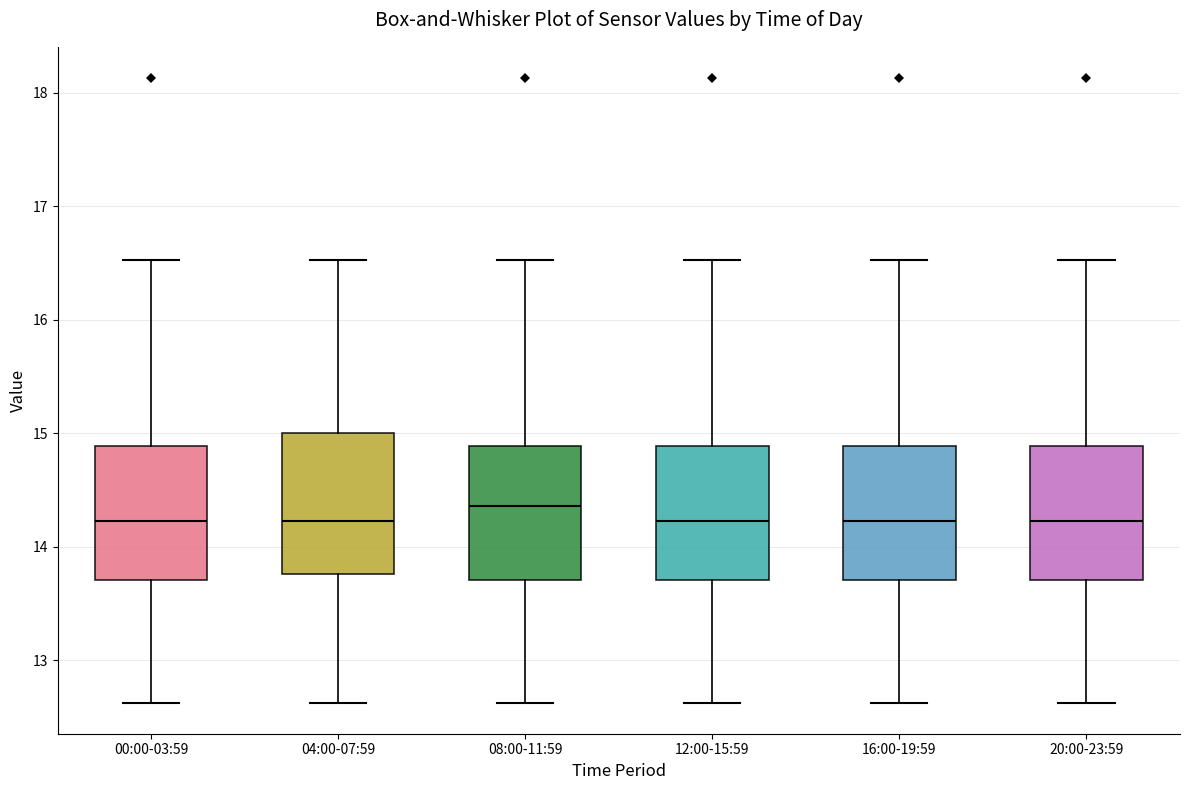

Reading left to right, read every box against the y-axis: the position of its median line, the range the box covers, and the ends of its whiskers. The values are not printed on the chart, so give them approximately, as read against the axis.

00:00-03:59: median 14.2, box 13.7 to 14.9, whiskers 12.6 to 16.5
04:00-07:59: median 14.2, box 13.8 to 15.0, whiskers 12.6 to 16.5
08:00-11:59: median 14.4, box 13.7 to 14.9, whiskers 12.6 to 16.5
12:00-15:59: median 14.2, box 13.7 to 14.9, whiskers 12.6 to 16.5
16:00-19:59: median 14.2, box 13.7 to 14.9, whiskers 12.6 to 16.5
20:00-23:59: median 14.2, box 13.7 to 14.9, whiskers 12.6 to 16.5